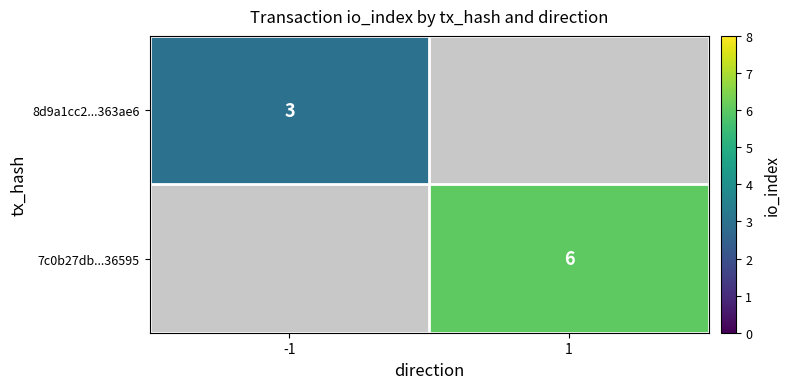

At which category does the chart reach its peak across all series?

1